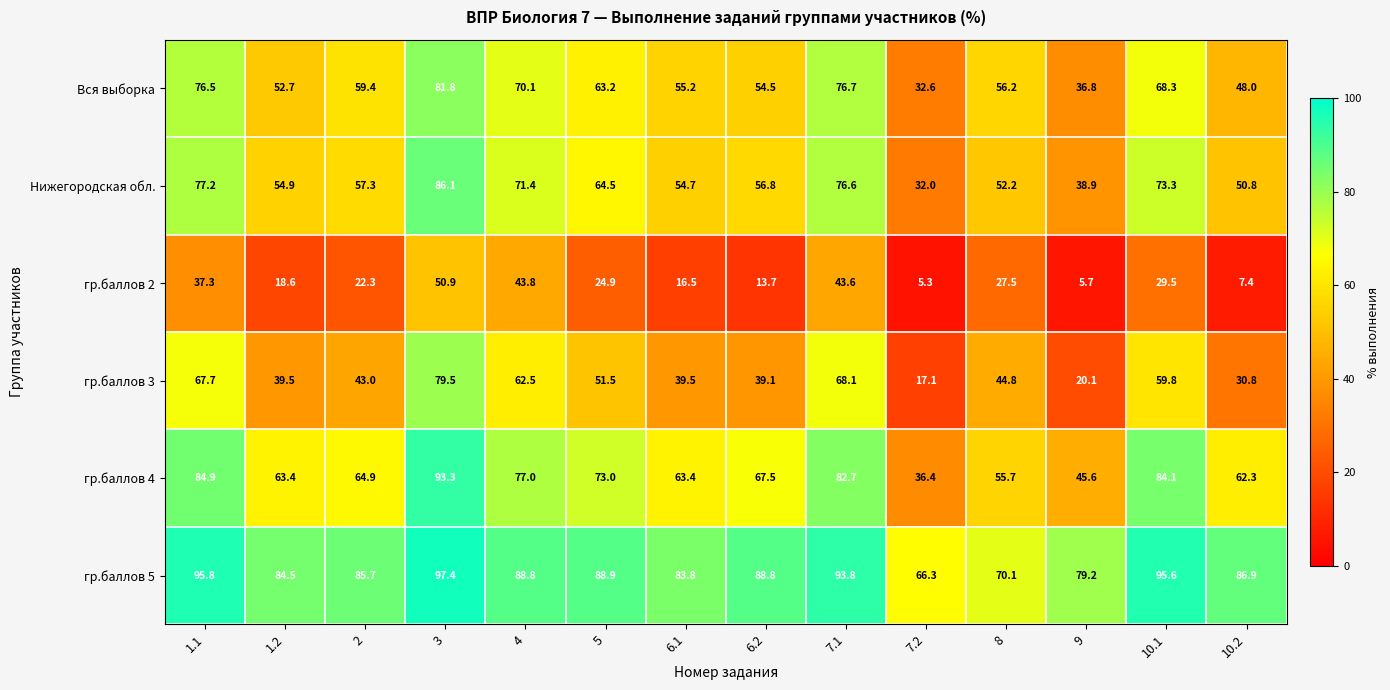

How many values in the гр.баллов 4 series are below 67?

7